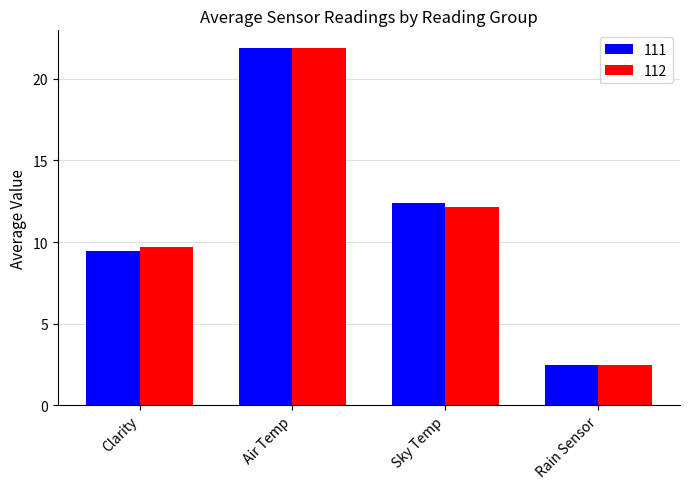

How many groups of bars are there?

4